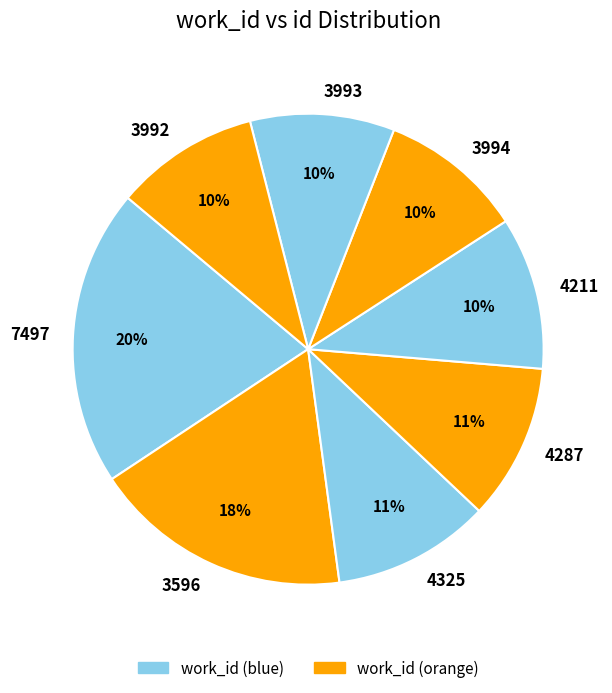

Which has a higher value, 3994 or 3596?

3596